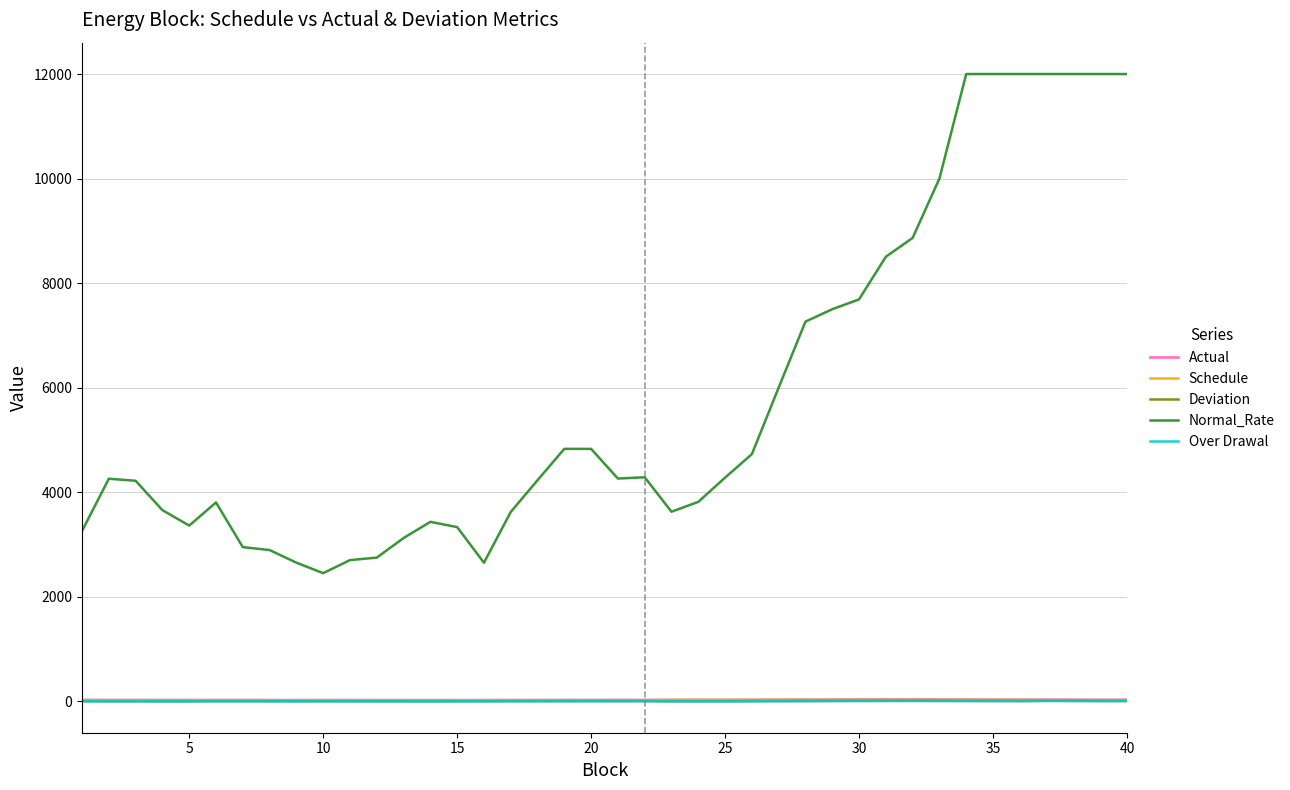

What is the difference between the maximum and minimum values in the Schedule series?

6.0